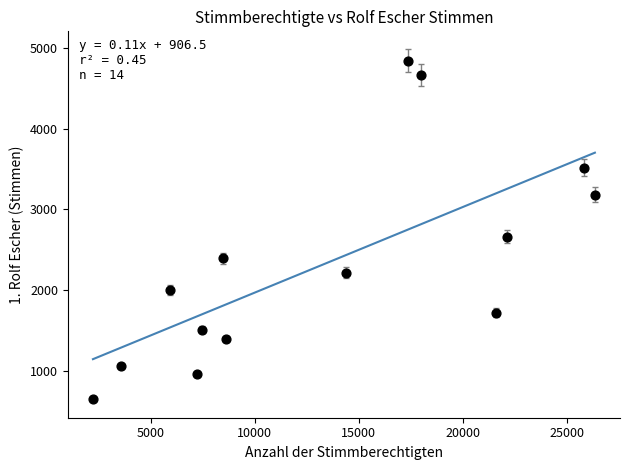

What Y value in the scatter plot is closest to 2749?

2662